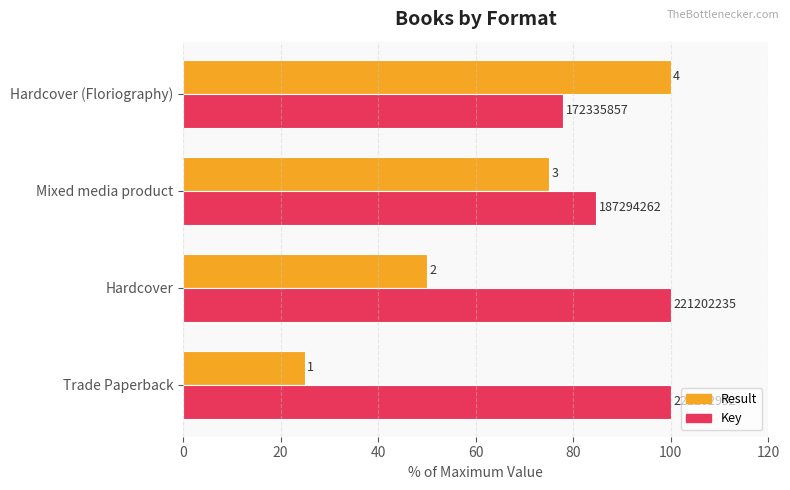

What is the minimum value shown in the chart?

25.0